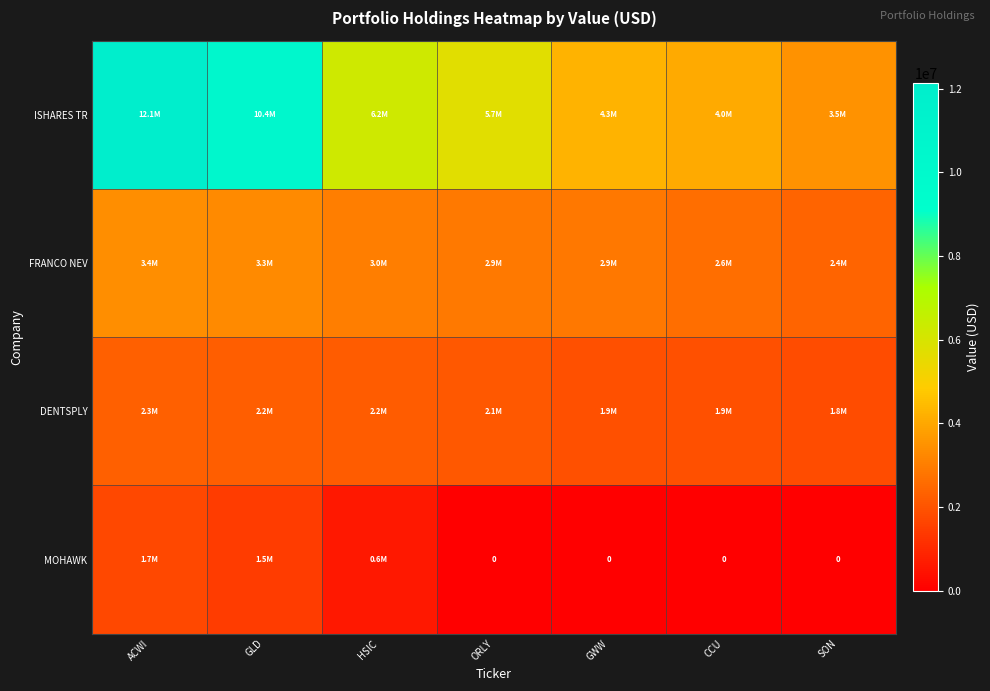

Which series has the largest total across all categories?

ISHARES TR